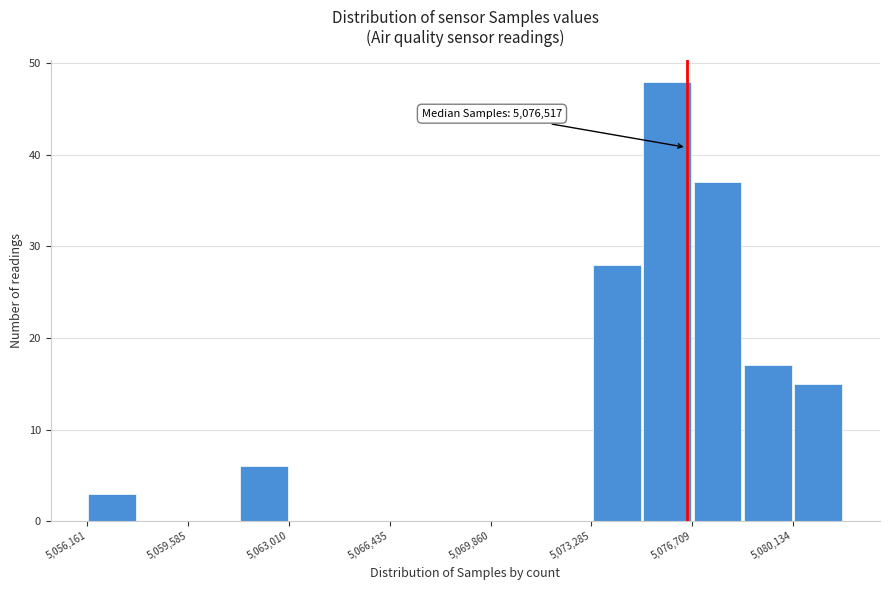

Around what value on the x-axis is the tallest bar? Give the approximate position of its centre, as read against the axis.

5076000